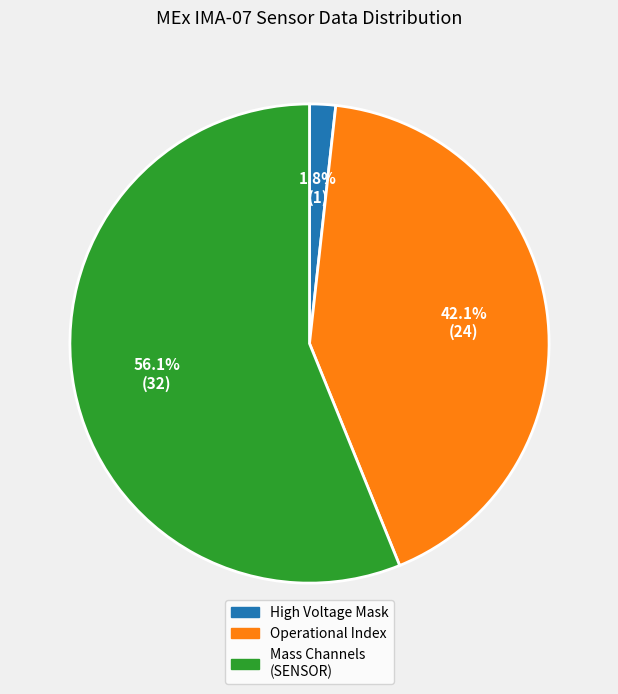

Is there a majority slice in this chart?

Yes